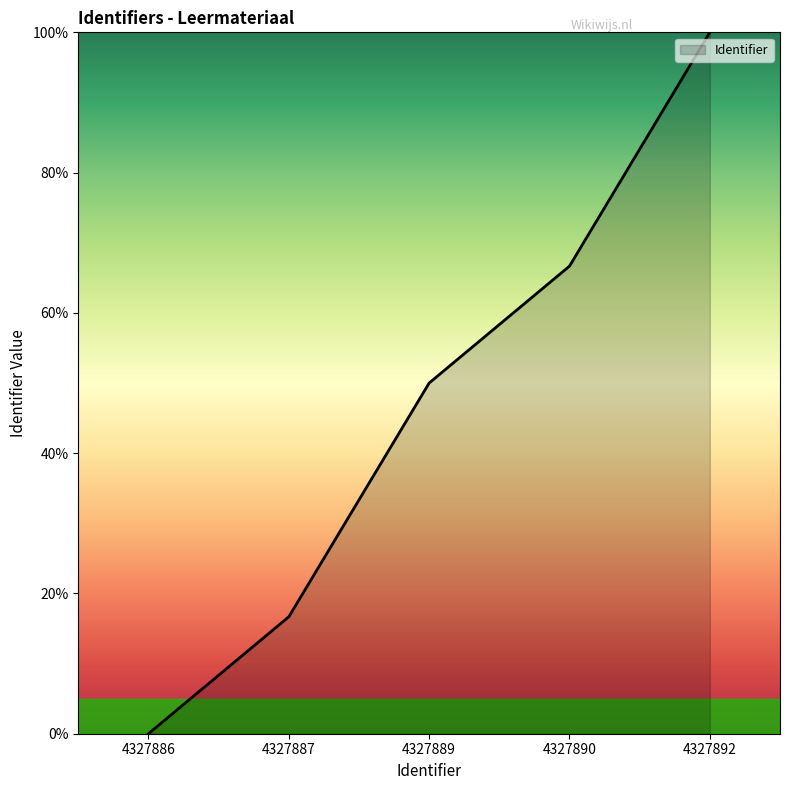

The value at 4327887 is 27.2. True or false?

False